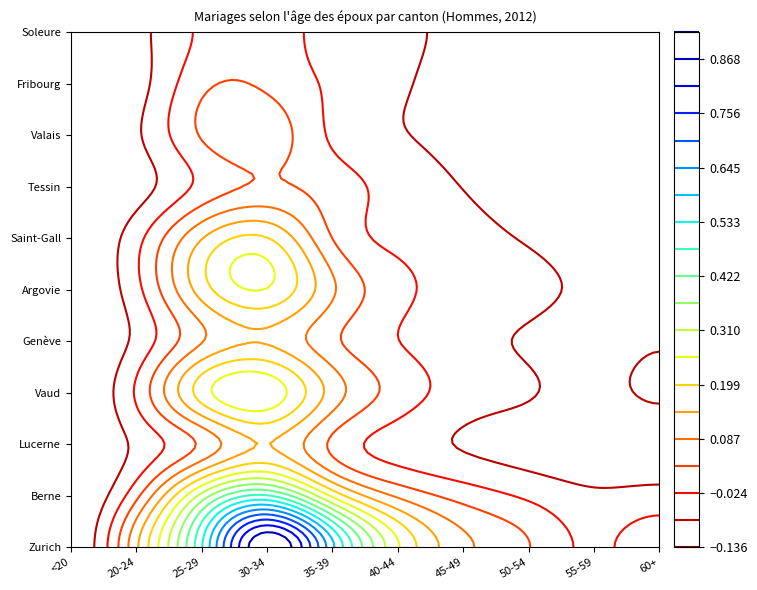

At which label is Vaud closest to 504?

35-39